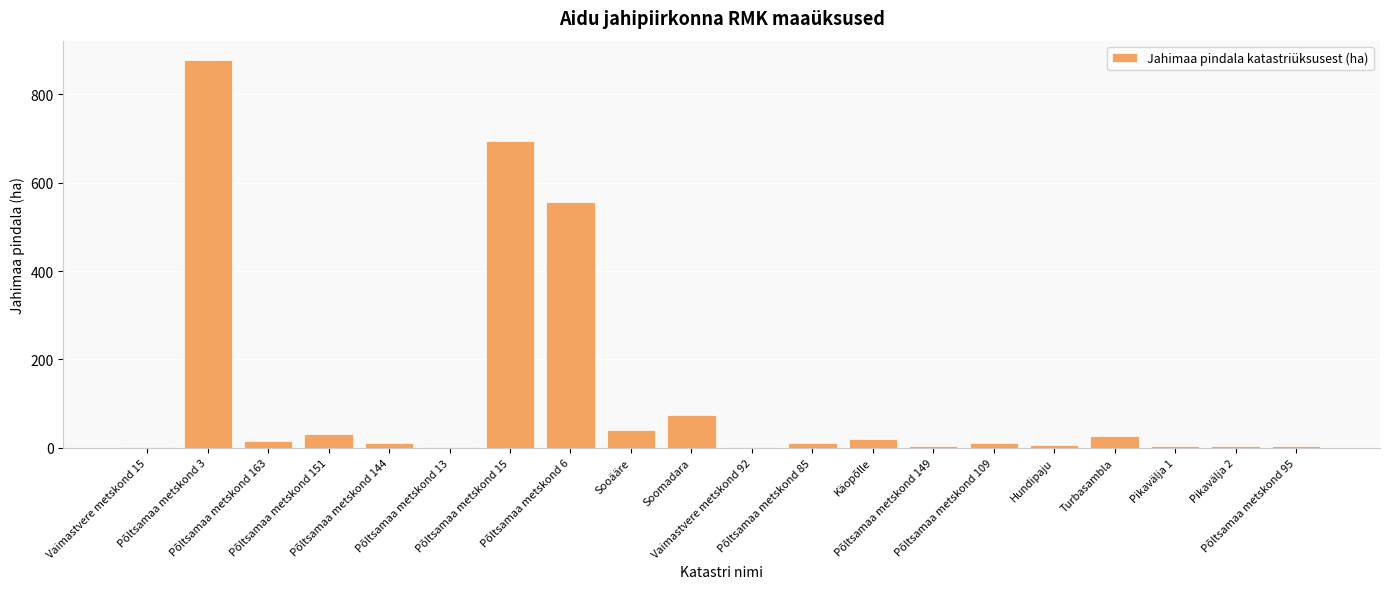

What is the sum of all values?

2394.8